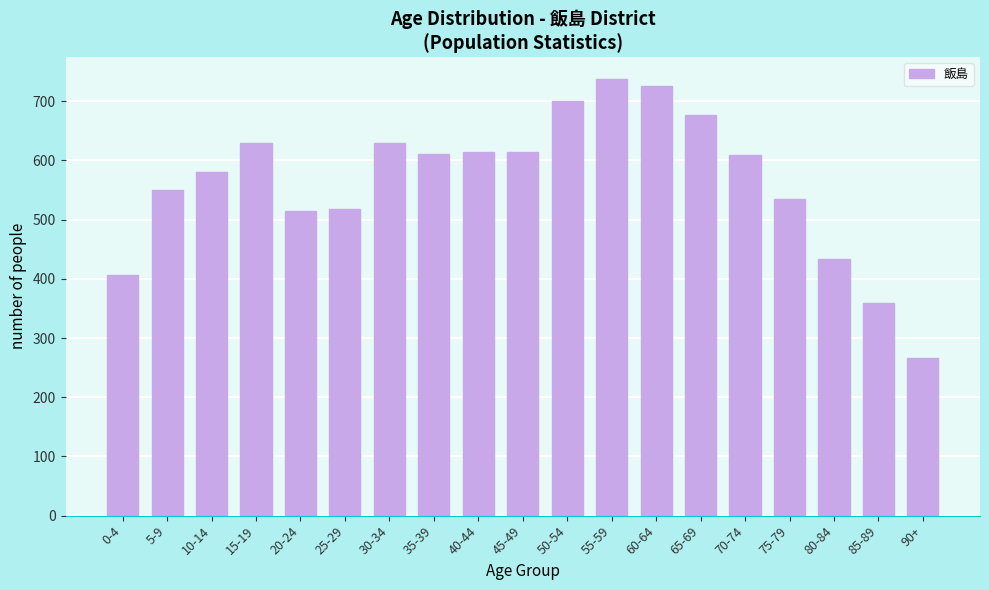

What is the change in value from 30-34 to 70-74?

-20